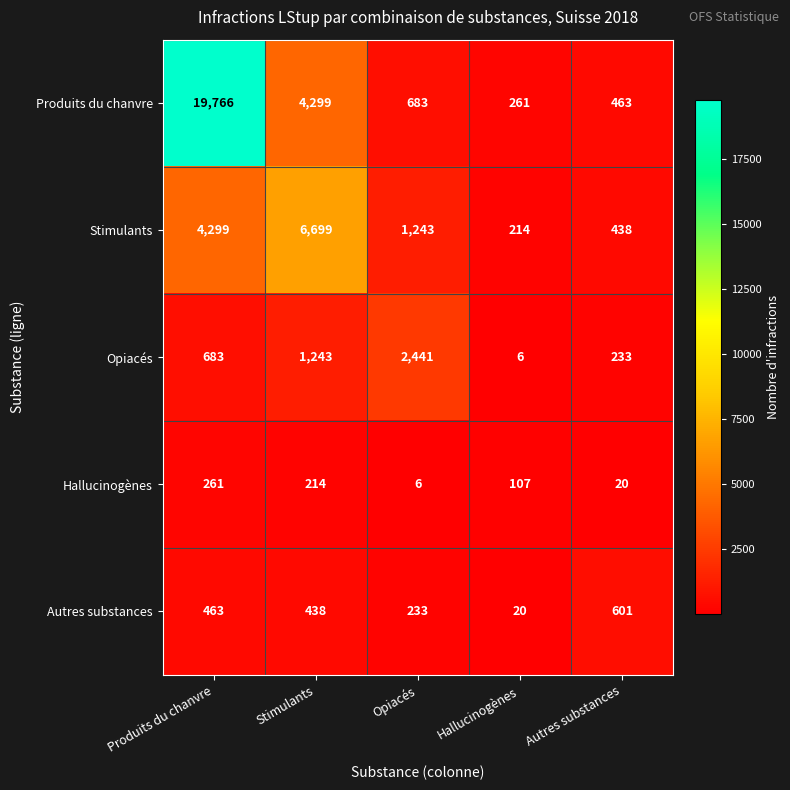

What is the smallest value displayed?

6